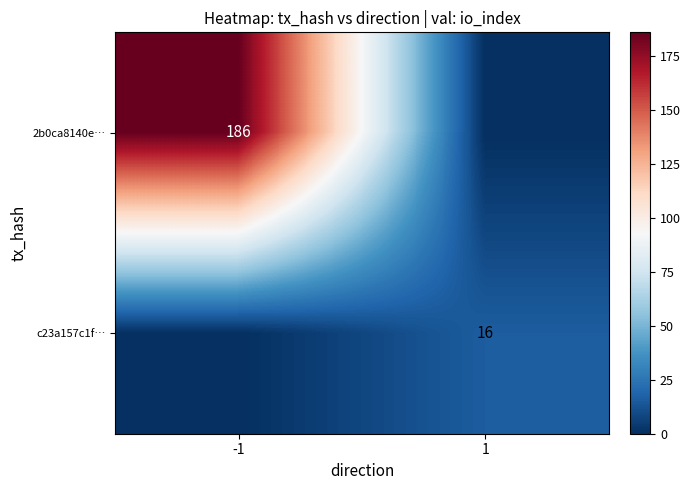

Is the value of c23a157c1f… at 1 greater than the value of 2b0ca8140e… at -1?

No